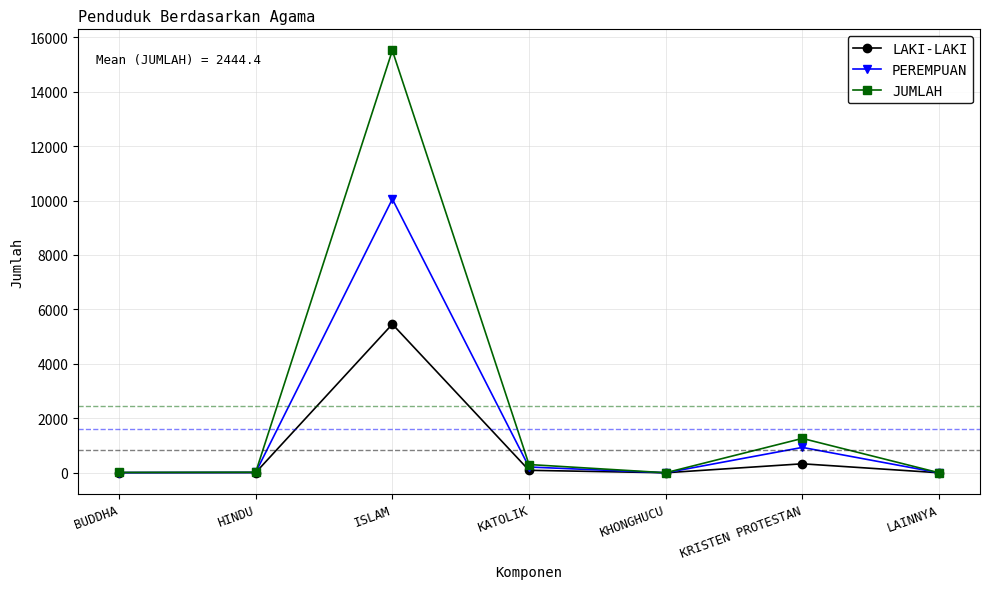

Which series changed the most between ISLAM and KRISTEN PROTESTAN?

JUMLAH